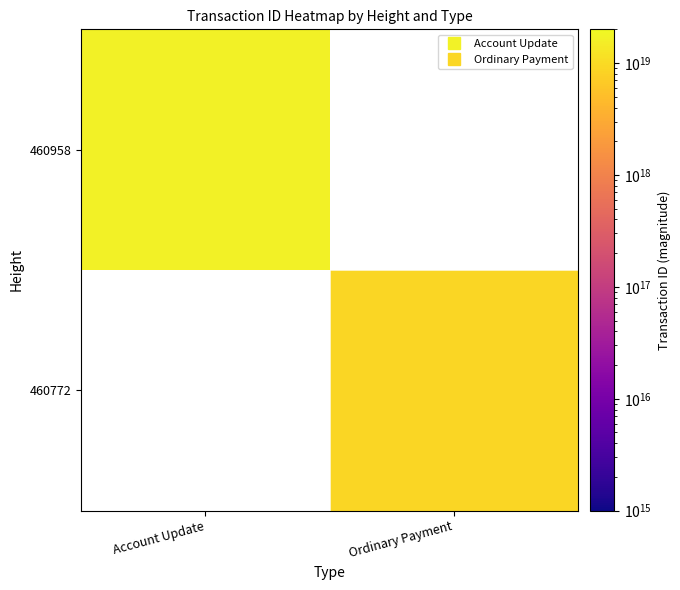

What is the lowest value of the 460958 series?

16905899812554608640.0